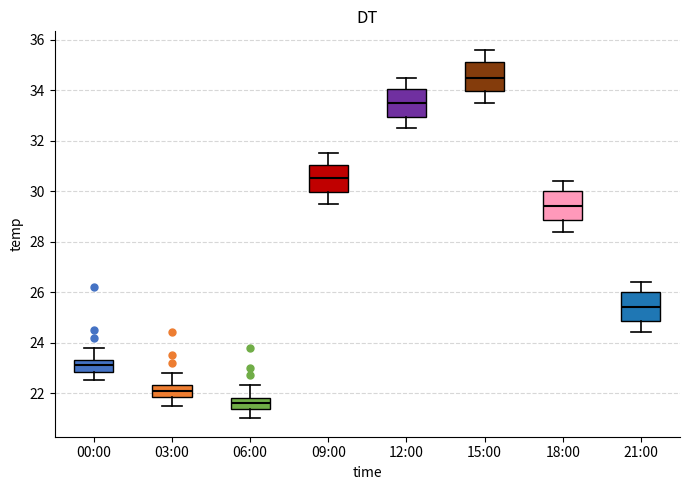

Which box has the lowest median line?

06:00